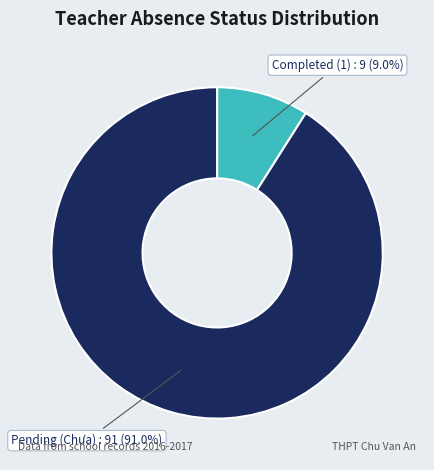

Does any single category account for the majority?

Yes